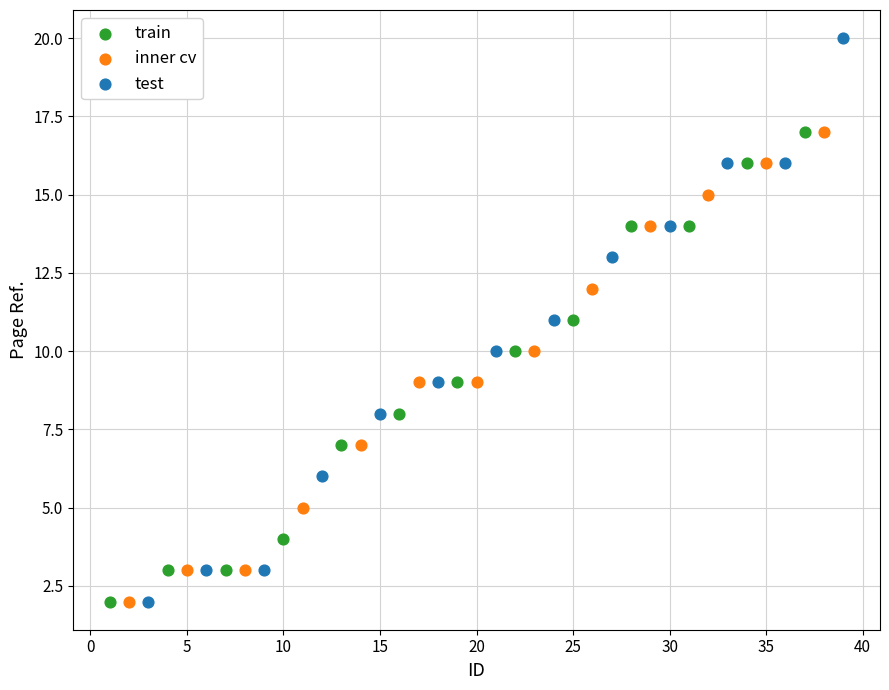

Which series contains the highest Y value?

test